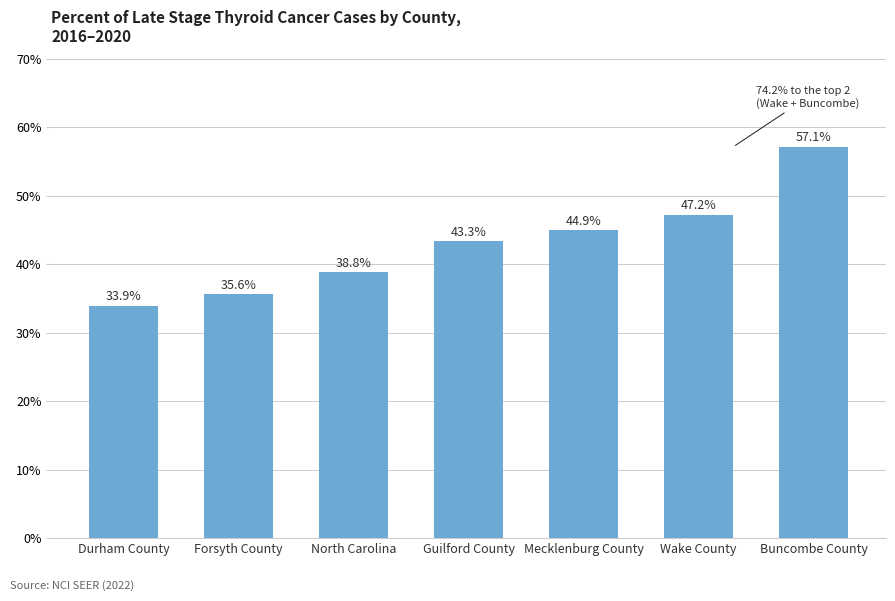

What is the average value?

43.0